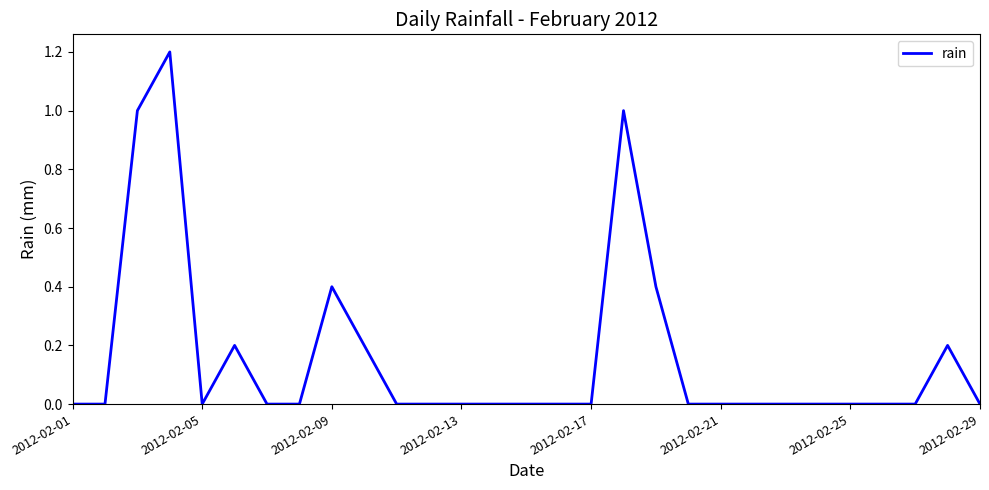

What is the maximum value shown in the chart?

1.2